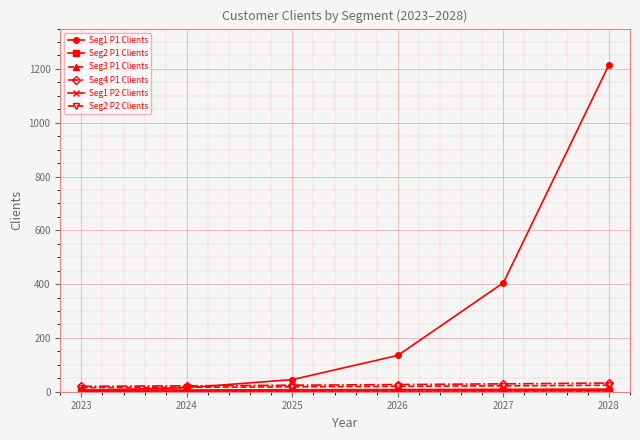

Which series has the largest range (max minus min)?

Seg1 P1 Clients